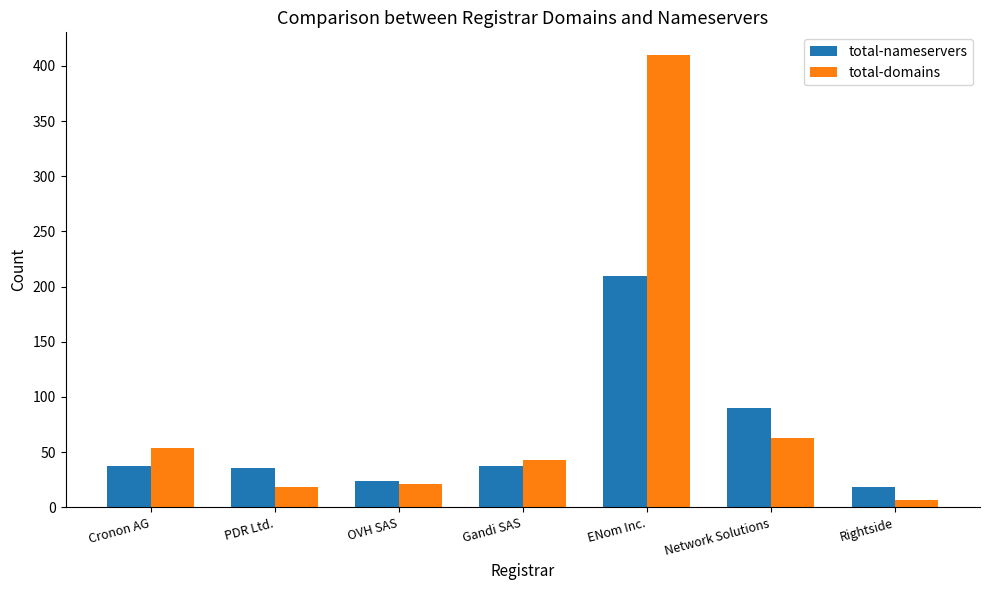

The total-nameservers series shows 37 at Cronon AG. True or false?

True